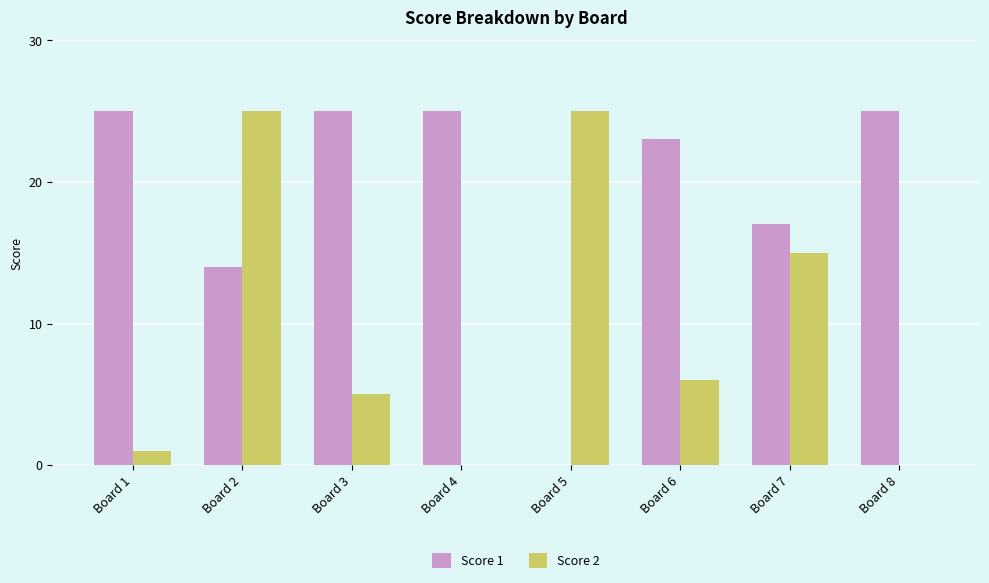

The Score 1 series shows 25 at Board 3. True or false?

True